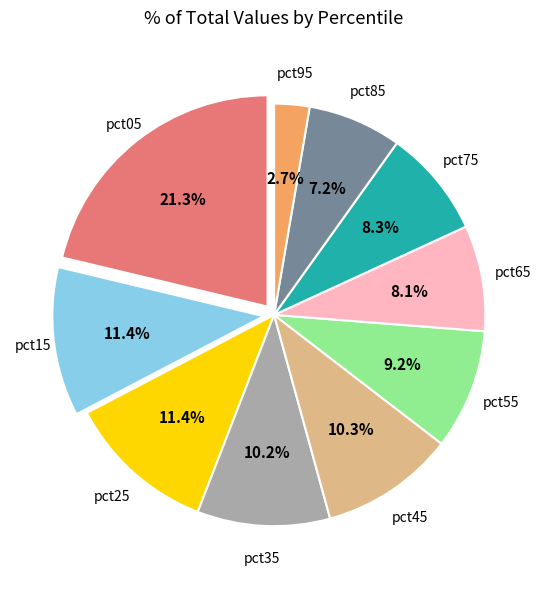

To the nearest percent, what is the average slice percentage?

10%